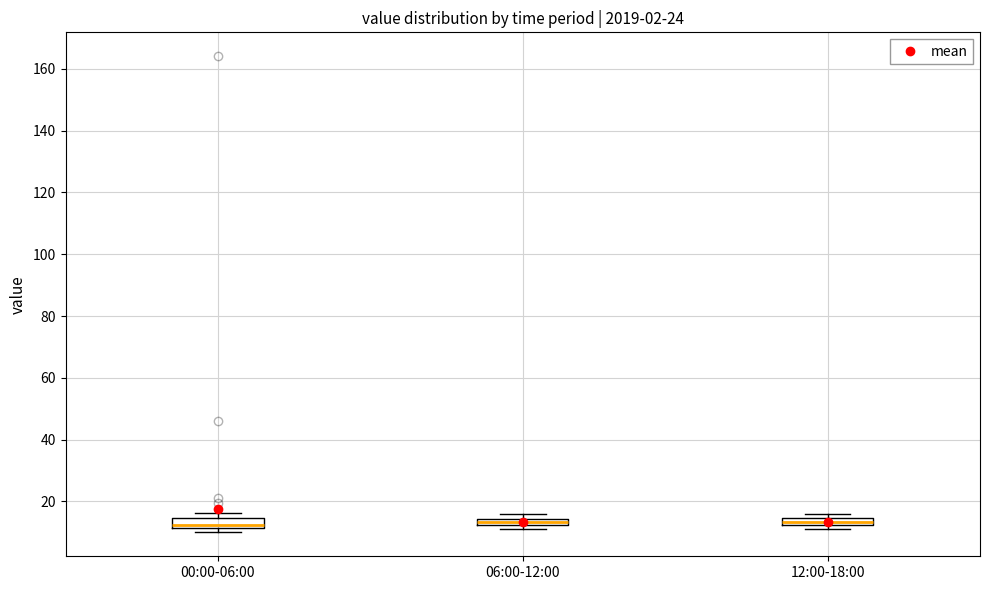

Where is the lower edge of the box for 00:00-06:00 on the y-axis? The values are not printed on the chart, so give them approximately, as read against the axis.

12